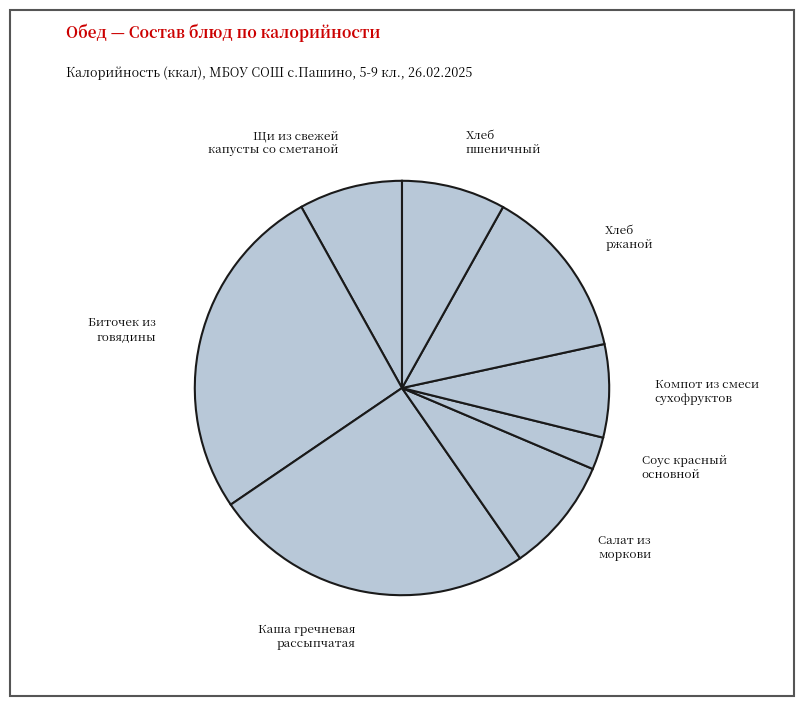

Combined, do Щи из свежей капусты со сметаной and Салат из моркови account for over 50%?

No